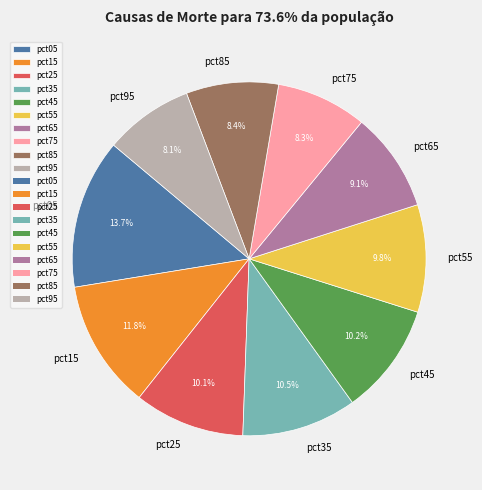

How many segments does this pie chart have?

10